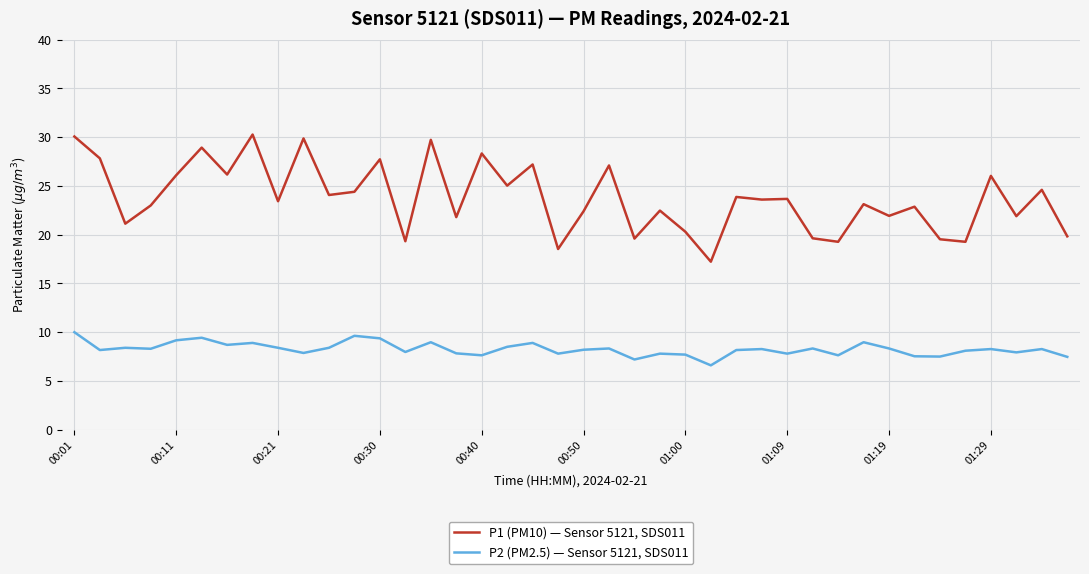

Which series has the largest range (max minus min)?

P1 (PM10) — Sensor 5121, SDS011